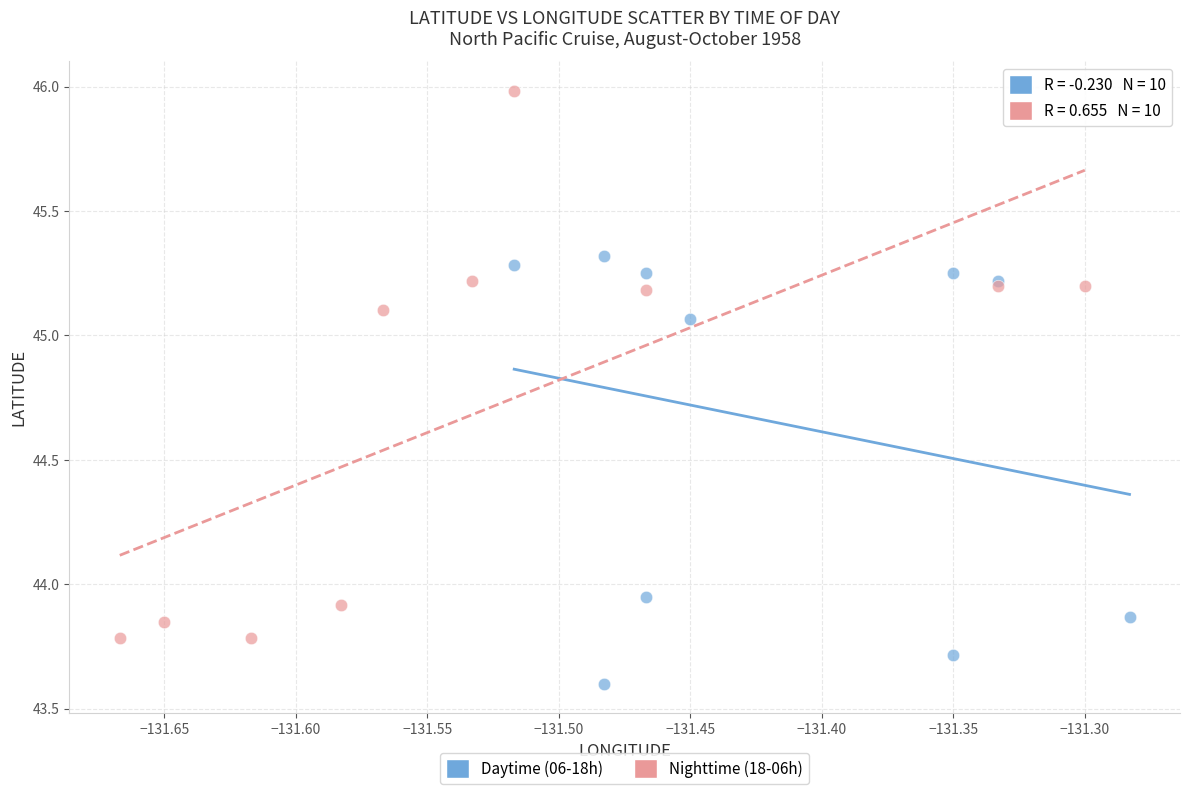

Which series reaches the minimum Y coordinate?

Daytime (06-18h)